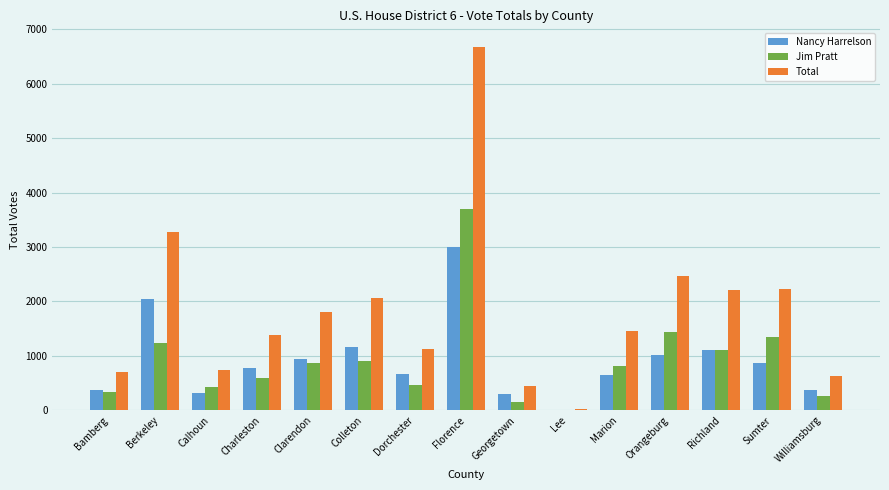

What is the greatest value displayed?

6684